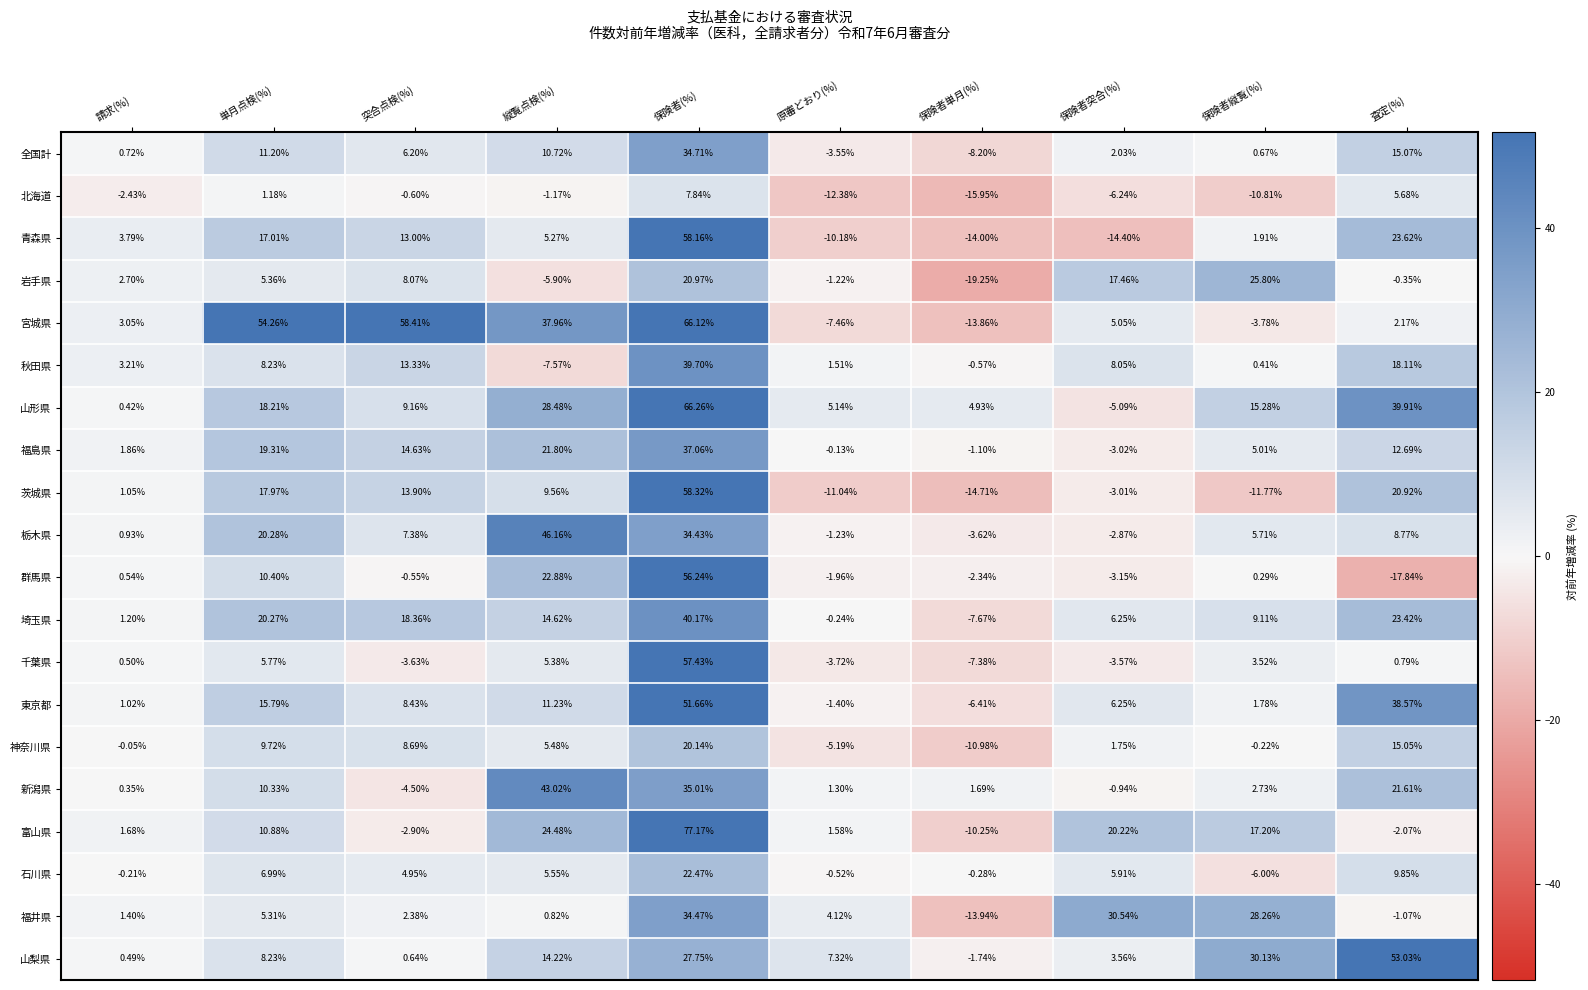

At which category is the sum across all series the highest?

保険者(%)